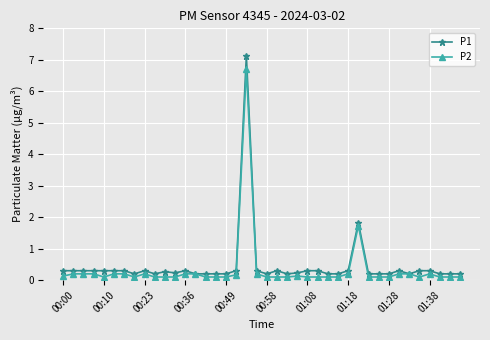

Which series has the widest spread of values?

P1